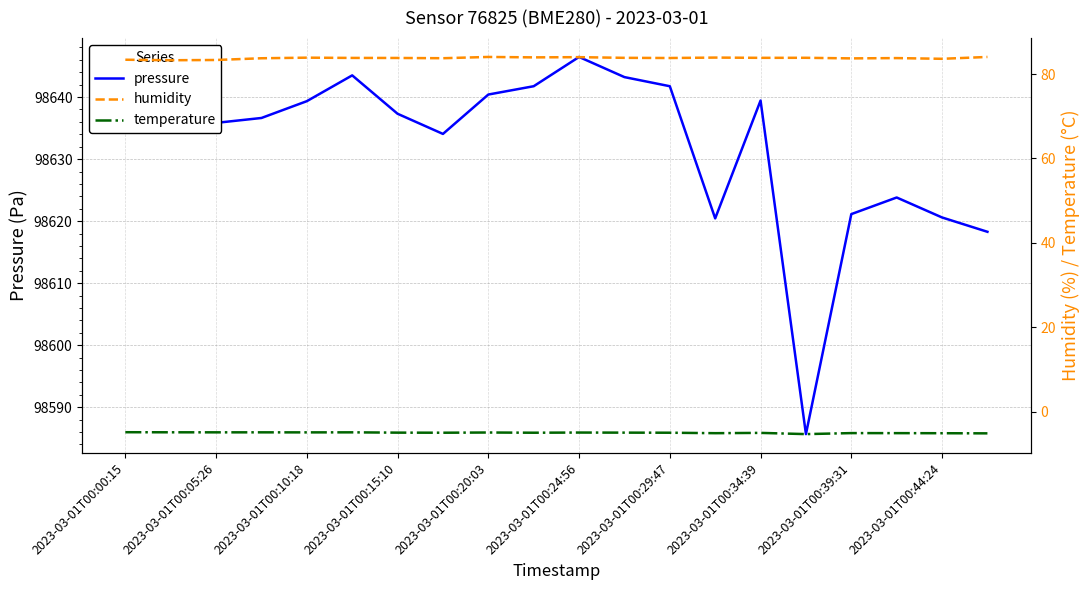

What is the average value of the humidity series?

83.8